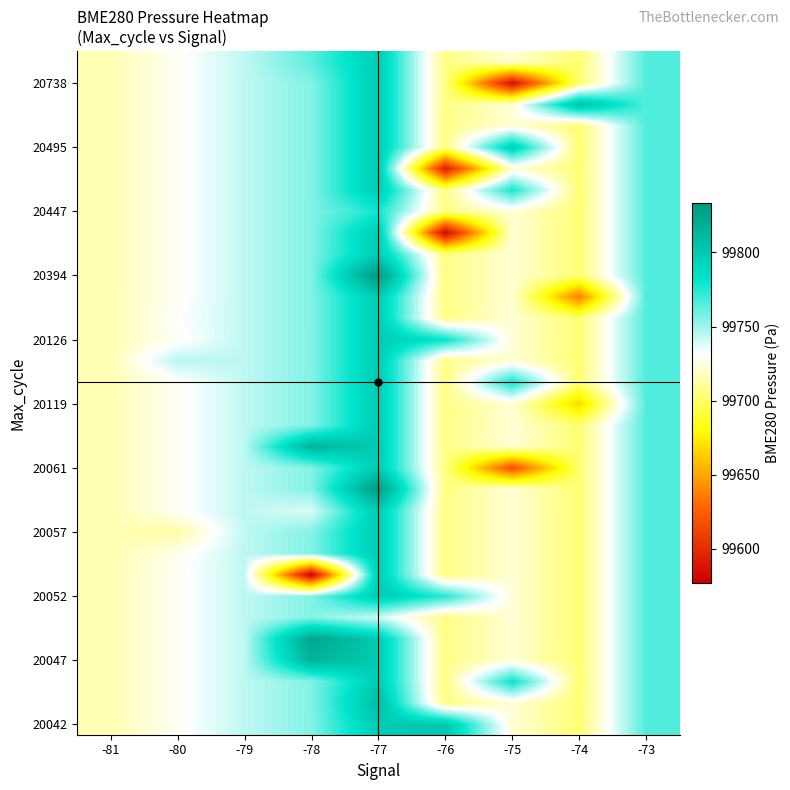

Which has a higher value, -79 or -78?

-78